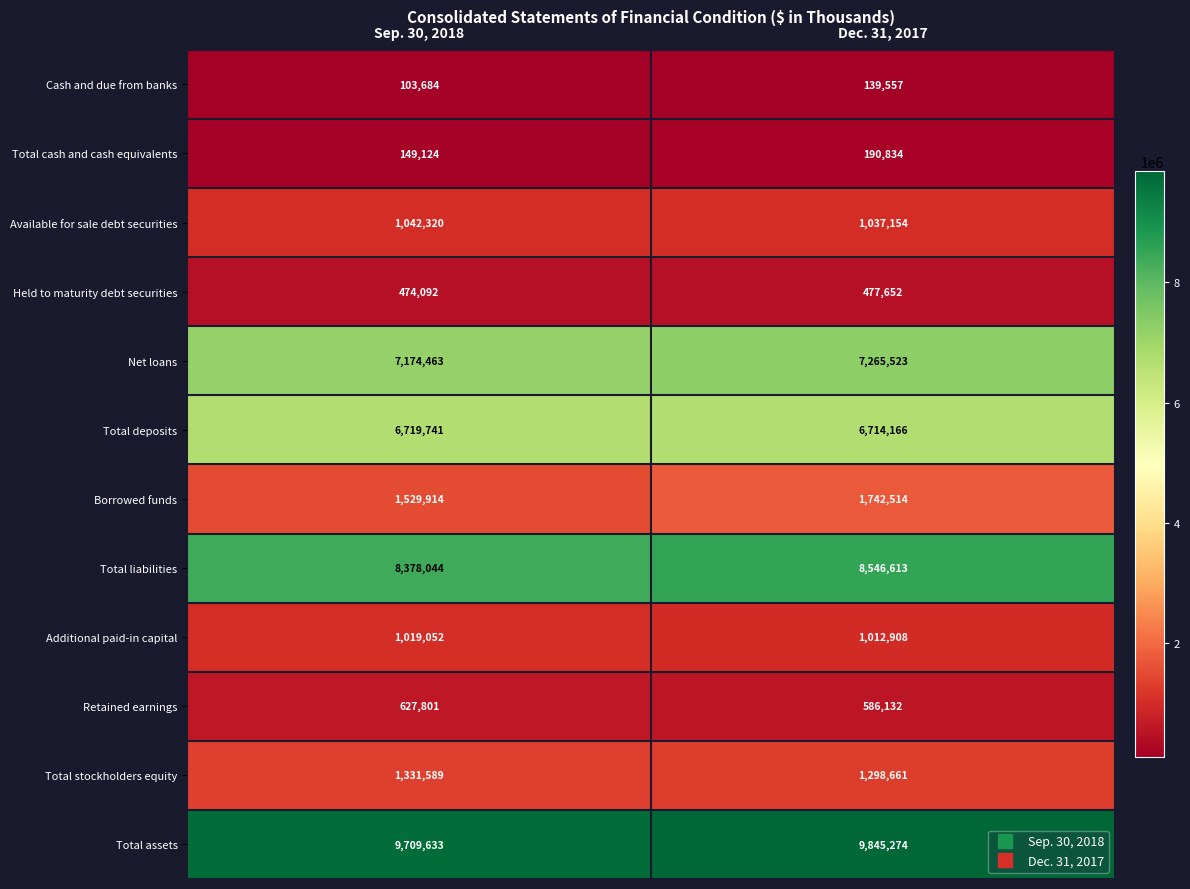

What is the sum of the Net loans values at Dec. 31, 2017 and Sep. 30, 2018?

14439986